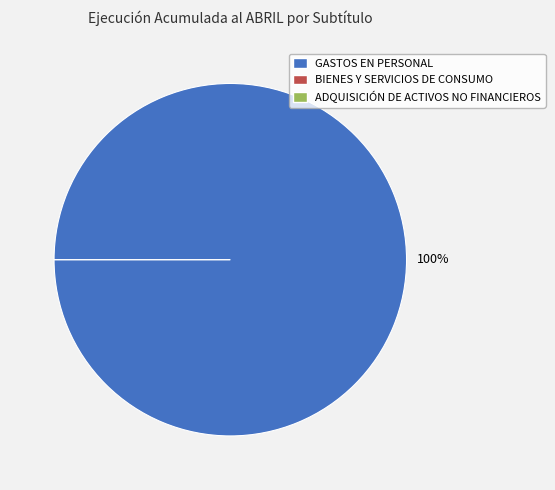

True or false: ADQUISICIÓN DE ACTIVOS NO FINANCIEROS accounts for 0% of the total.

True